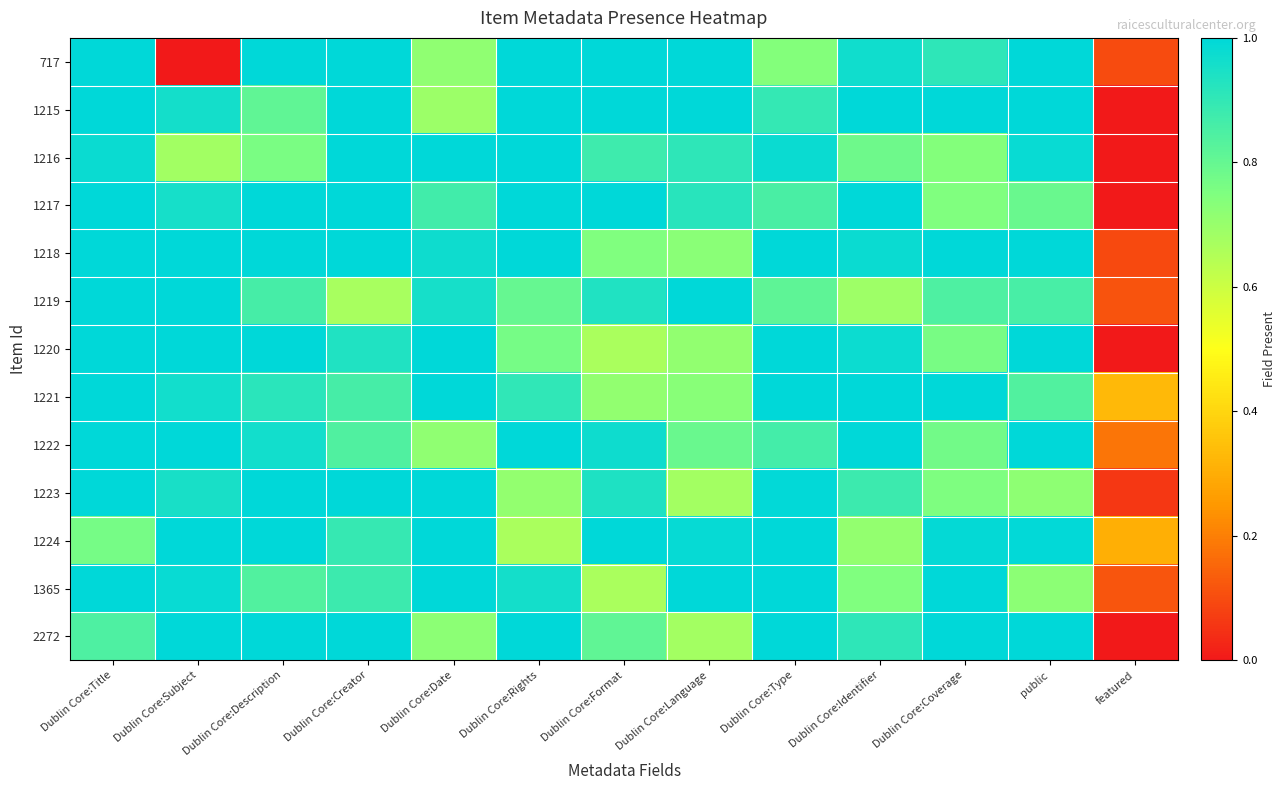

Reading left to right, extract all data points from this chart.

717: Dublin Core:Title=1.0	Dublin Core:Subject=0.0	Dublin Core:Description=1.0	Dublin Core:Creator=1.0	Dublin Core:Date=0.7	Dublin Core:Rights=1.0	Dublin Core:Format=1.0	Dublin Core:Language=1.0	Dublin Core:Type=0.7	Dublin Core:Identifier=1.0	Dublin Core:Coverage=0.9	public=1.0	featured=0.1
1215: Dublin Core:Title=1.0	Dublin Core:Subject=1.0	Dublin Core:Description=0.8	Dublin Core:Creator=1.0	Dublin Core:Date=0.7	Dublin Core:Rights=1.0	Dublin Core:Format=1.0	Dublin Core:Language=1.0	Dublin Core:Type=0.9	Dublin Core:Identifier=1.0	Dublin Core:Coverage=1.0	public=1.0	featured=0.0
1216: Dublin Core:Title=1.0	Dublin Core:Subject=0.7	Dublin Core:Description=0.8	Dublin Core:Creator=1.0	Dublin Core:Date=1.0	Dublin Core:Rights=1.0	Dublin Core:Format=0.9	Dublin Core:Language=0.9	Dublin Core:Type=1.0	Dublin Core:Identifier=0.8	Dublin Core:Coverage=0.7	public=1.0	featured=0.0
1217: Dublin Core:Title=1.0	Dublin Core:Subject=1.0	Dublin Core:Description=1.0	Dublin Core:Creator=1.0	Dublin Core:Date=0.9	Dublin Core:Rights=1.0	Dublin Core:Format=1.0	Dublin Core:Language=0.9	Dublin Core:Type=0.9	Dublin Core:Identifier=1.0	Dublin Core:Coverage=0.7	public=0.8	featured=0.0
1218: Dublin Core:Title=1.0	Dublin Core:Subject=1.0	Dublin Core:Description=1.0	Dublin Core:Creator=1.0	Dublin Core:Date=1.0	Dublin Core:Rights=1.0	Dublin Core:Format=0.7	Dublin Core:Language=0.7	Dublin Core:Type=1.0	Dublin Core:Identifier=1.0	Dublin Core:Coverage=1.0	public=1.0	featured=0.1
1219: Dublin Core:Title=1.0	Dublin Core:Subject=1.0	Dublin Core:Description=0.9	Dublin Core:Creator=0.7	Dublin Core:Date=1.0	Dublin Core:Rights=0.8	Dublin Core:Format=0.9	Dublin Core:Language=1.0	Dublin Core:Type=0.8	Dublin Core:Identifier=0.7	Dublin Core:Coverage=0.8	public=0.9	featured=0.1
1220: Dublin Core:Title=1.0	Dublin Core:Subject=1.0	Dublin Core:Description=1.0	Dublin Core:Creator=0.9	Dublin Core:Date=1.0	Dublin Core:Rights=0.8	Dublin Core:Format=0.7	Dublin Core:Language=0.7	Dublin Core:Type=1.0	Dublin Core:Identifier=1.0	Dublin Core:Coverage=0.8	public=1.0	featured=0.0
1221: Dublin Core:Title=1.0	Dublin Core:Subject=1.0	Dublin Core:Description=0.9	Dublin Core:Creator=0.9	Dublin Core:Date=1.0	Dublin Core:Rights=0.9	Dublin Core:Format=0.7	Dublin Core:Language=0.7	Dublin Core:Type=1.0	Dublin Core:Identifier=1.0	Dublin Core:Coverage=1.0	public=0.8	featured=0.3
1222: Dublin Core:Title=1.0	Dublin Core:Subject=1.0	Dublin Core:Description=1.0	Dublin Core:Creator=0.8	Dublin Core:Date=0.7	Dublin Core:Rights=1.0	Dublin Core:Format=1.0	Dublin Core:Language=0.8	Dublin Core:Type=0.9	Dublin Core:Identifier=1.0	Dublin Core:Coverage=0.8	public=1.0	featured=0.2
1223: Dublin Core:Title=1.0	Dublin Core:Subject=1.0	Dublin Core:Description=1.0	Dublin Core:Creator=1.0	Dublin Core:Date=1.0	Dublin Core:Rights=0.7	Dublin Core:Format=0.9	Dublin Core:Language=0.7	Dublin Core:Type=1.0	Dublin Core:Identifier=0.9	Dublin Core:Coverage=0.8	public=0.7	featured=0.1
1224: Dublin Core:Title=0.8	Dublin Core:Subject=1.0	Dublin Core:Description=1.0	Dublin Core:Creator=0.9	Dublin Core:Date=1.0	Dublin Core:Rights=0.7	Dublin Core:Format=1.0	Dublin Core:Language=1.0	Dublin Core:Type=1.0	Dublin Core:Identifier=0.7	Dublin Core:Coverage=1.0	public=1.0	featured=0.3
1365: Dublin Core:Title=1.0	Dublin Core:Subject=1.0	Dublin Core:Description=0.8	Dublin Core:Creator=0.9	Dublin Core:Date=1.0	Dublin Core:Rights=1.0	Dublin Core:Format=0.7	Dublin Core:Language=1.0	Dublin Core:Type=1.0	Dublin Core:Identifier=0.7	Dublin Core:Coverage=1.0	public=0.7	featured=0.1
2272: Dublin Core:Title=0.8	Dublin Core:Subject=1.0	Dublin Core:Description=1.0	Dublin Core:Creator=1.0	Dublin Core:Date=0.7	Dublin Core:Rights=1.0	Dublin Core:Format=0.8	Dublin Core:Language=0.7	Dublin Core:Type=1.0	Dublin Core:Identifier=0.9	Dublin Core:Coverage=1.0	public=1.0	featured=0.0